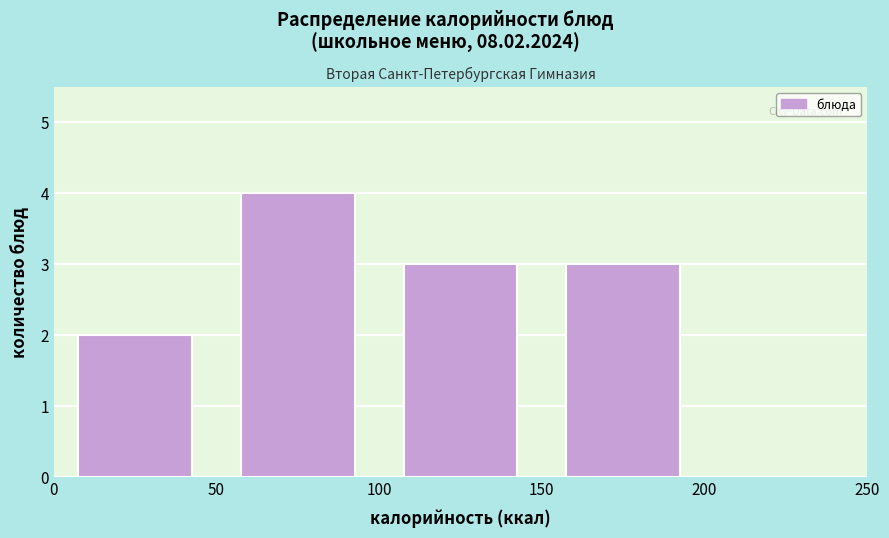

Reading left to right, transcribe this chart: for each bar, give the range it covers on the x-axis and its height. The values are not printed on the chart, so give them approximately, as read against the axis.

0 to 50: 2
50 to 100: 4
100 to 150: 3
150 to 200: 3
200 to 250: 0